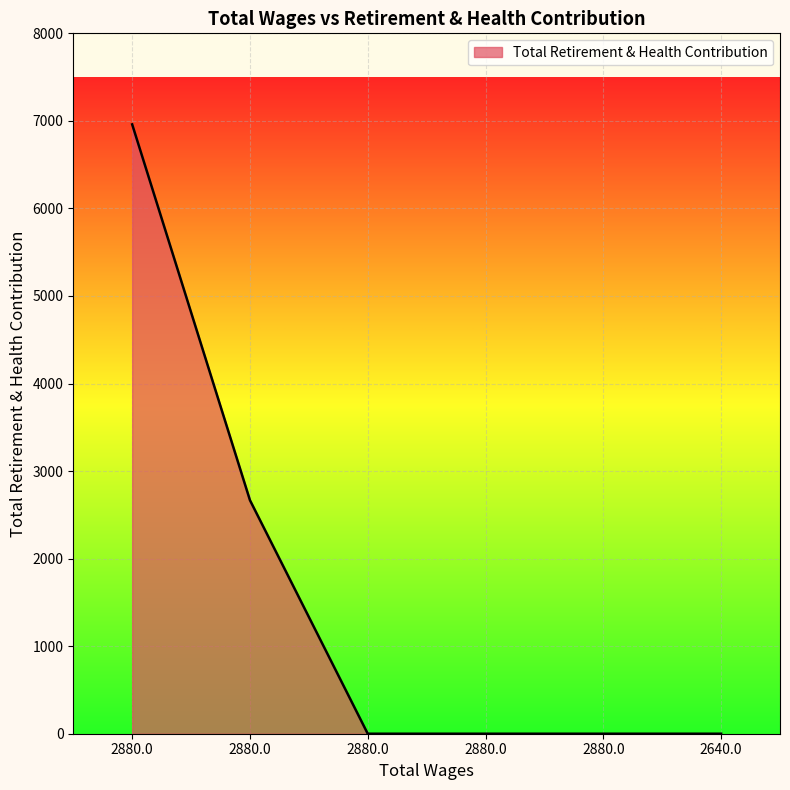

What is the maximum value shown in the chart?

6960